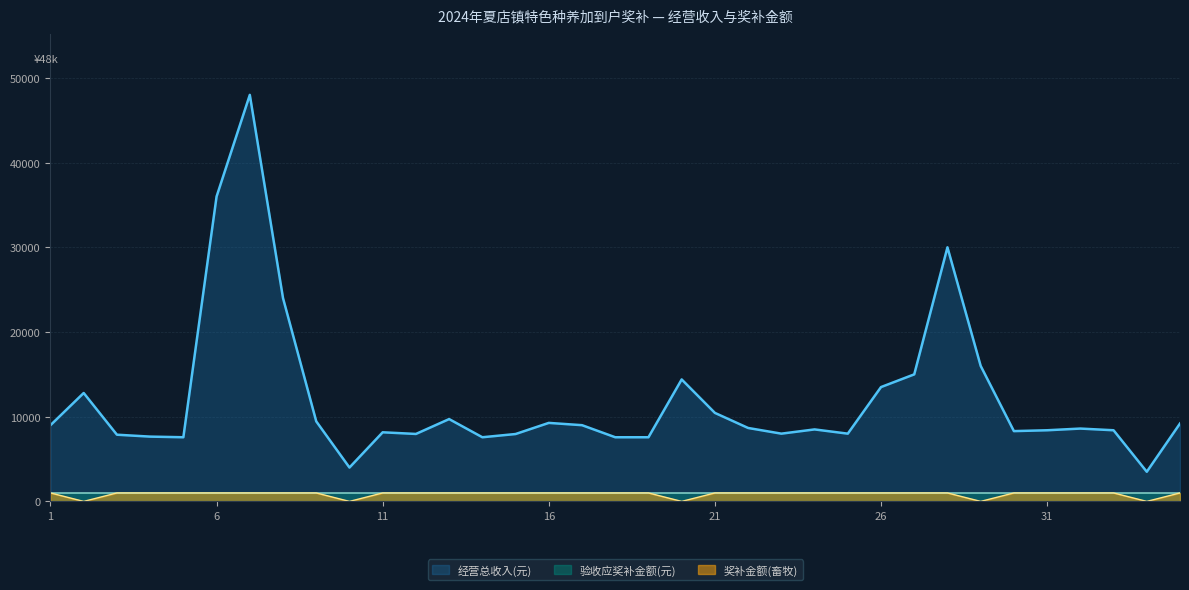

True or false: 奖补金额(畜牧) has more than 1 interior local peaks.

False